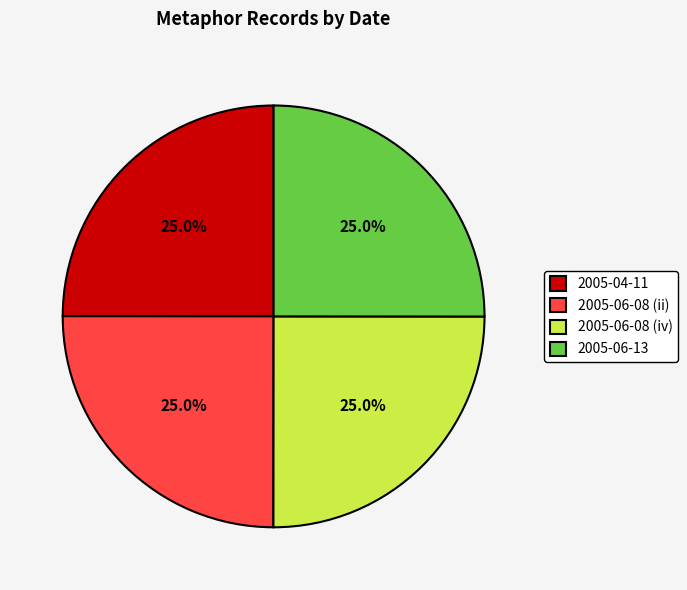

How much of the chart is everything except 2005-04-11?

75.0%